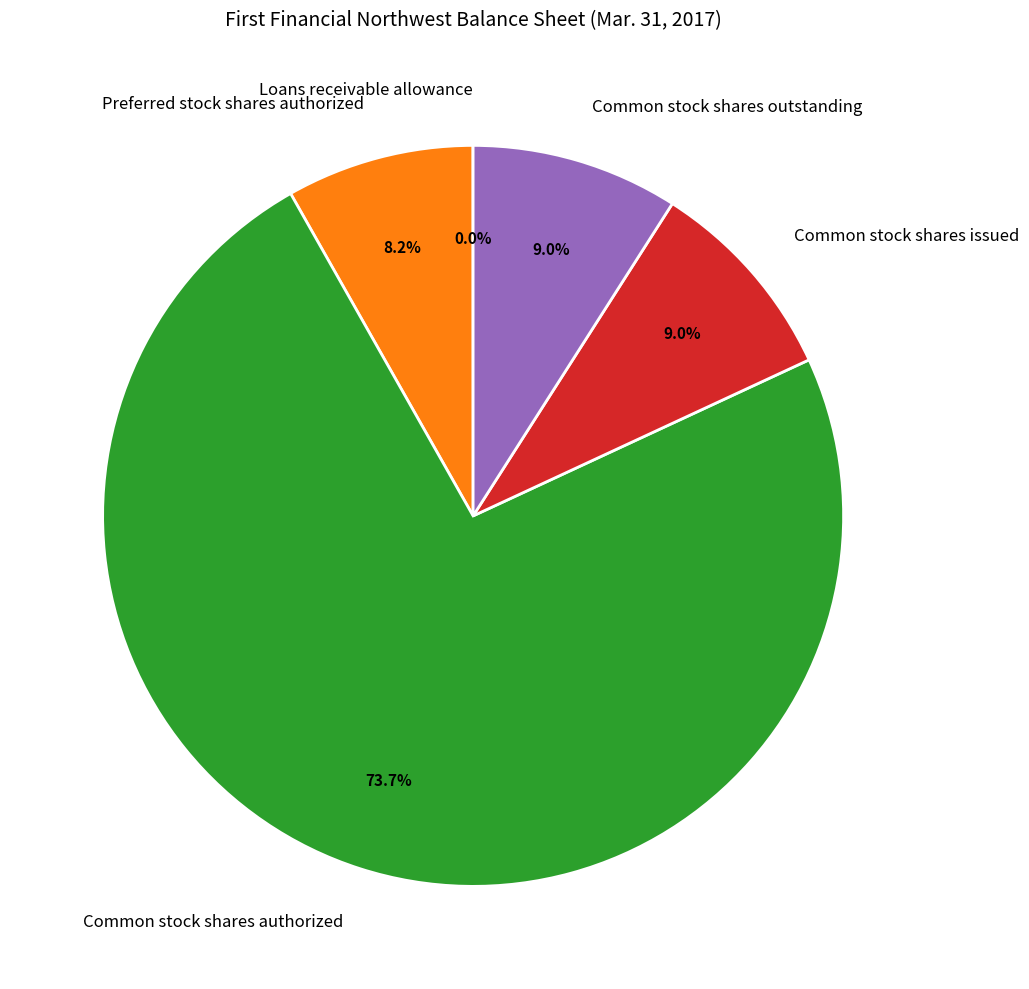

Approximately how many times larger is the value at Common stock shares issued compared to Common stock shares outstanding?

1.0